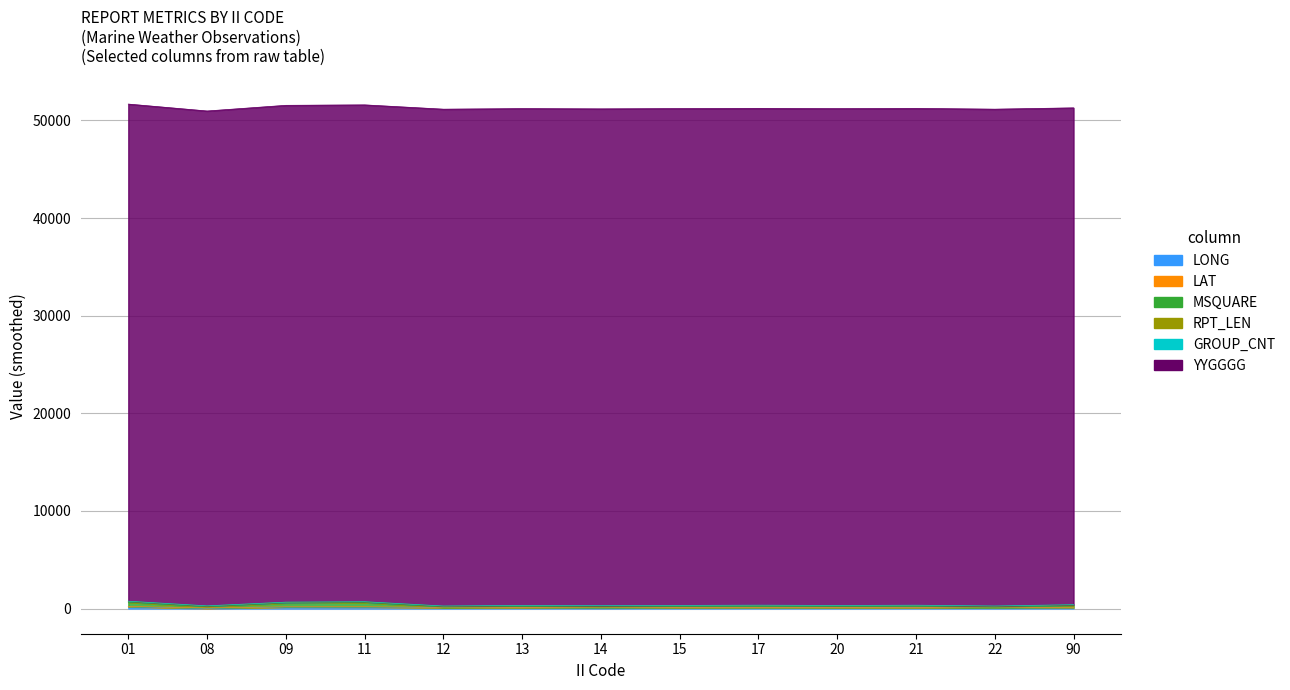

Rank the series at 20 from highest to lowest value.

YYGGGG, RPT_LEN, LONG, MSQUARE, LAT, GROUP_CNT